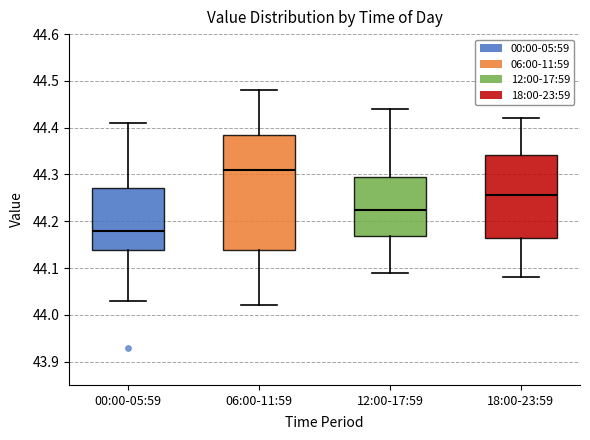

Which box has the lowest median line?

00:00-05:59